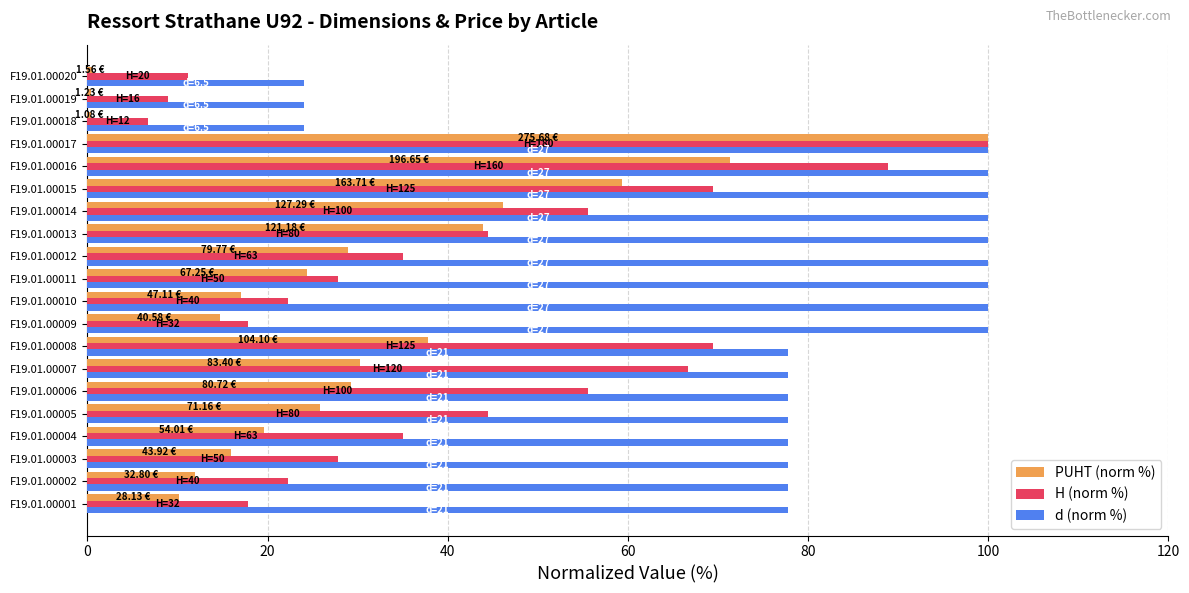

Which series has the largest range (max minus min)?

PUHT (norm %)